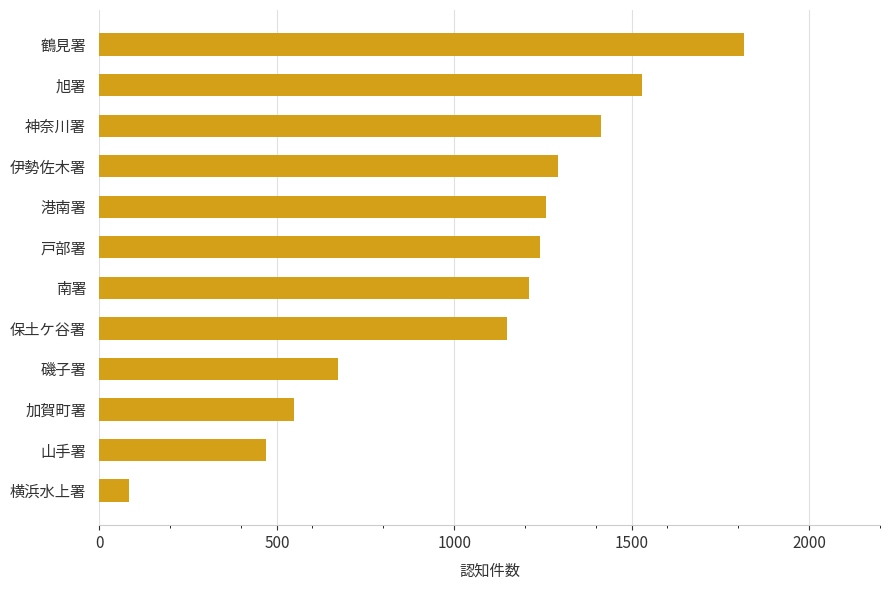

What is the change in value from 磯子署 to 保土ケ谷署?

+477